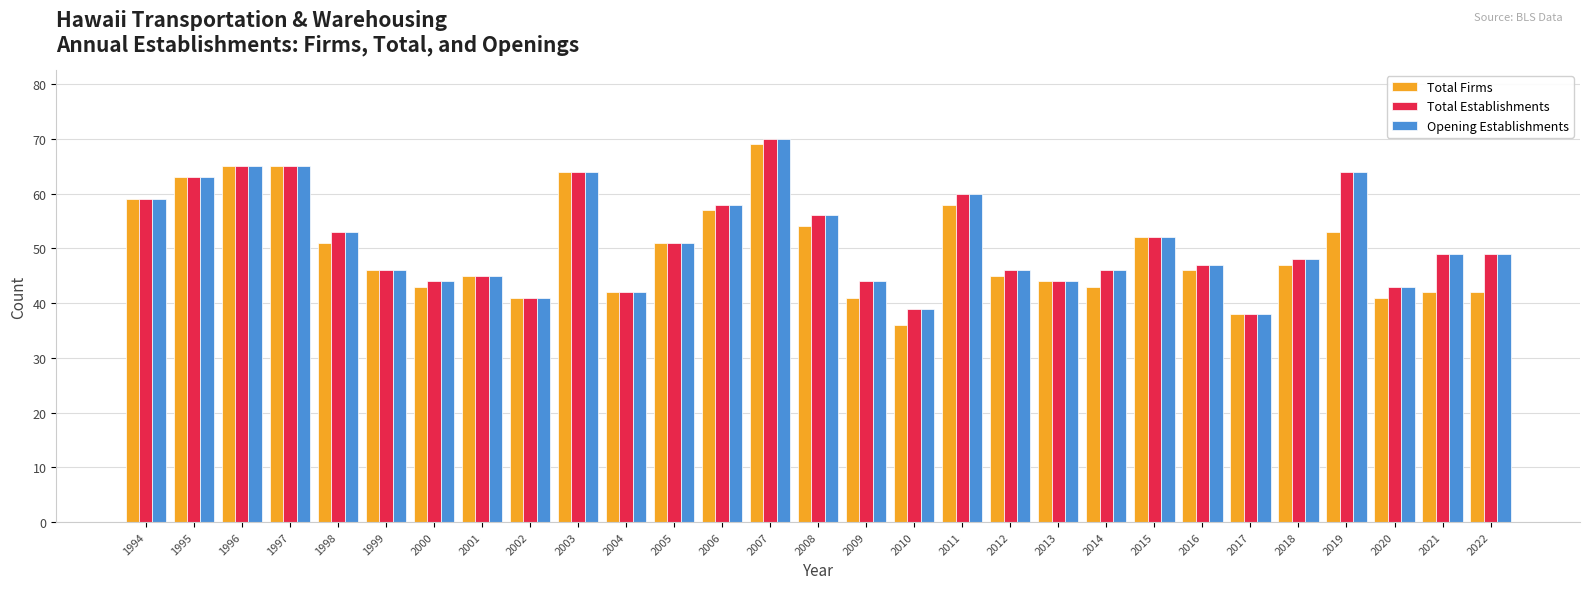

Count the number of categories in the chart.

29